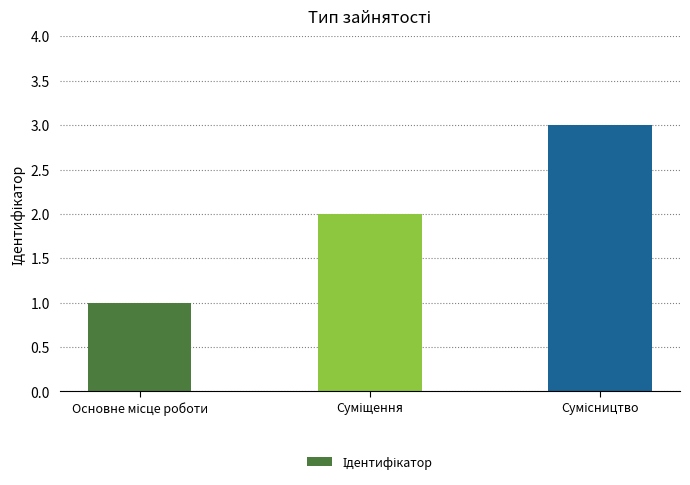

What is the sum of all values?

6